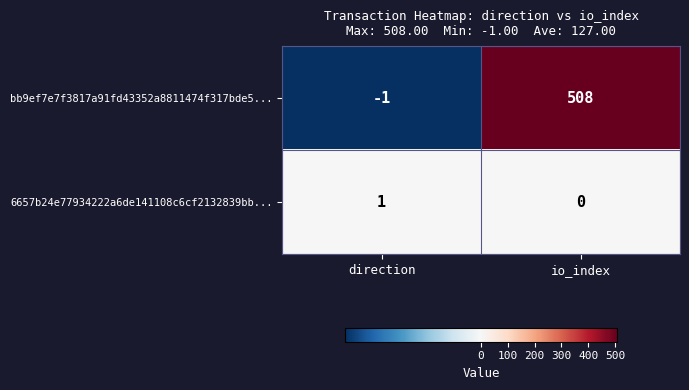

Count the number of categories in the chart.

2